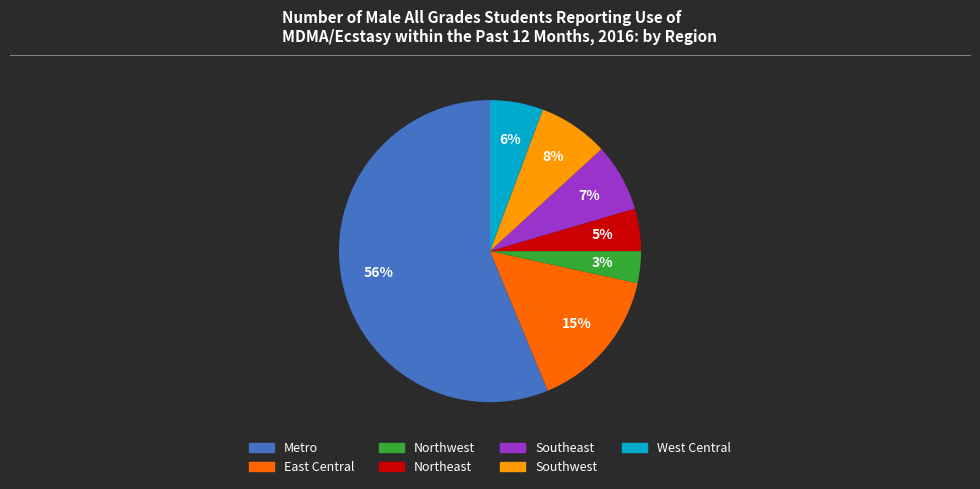

The Southwest slice represents 1% of the pie. True or false?

False